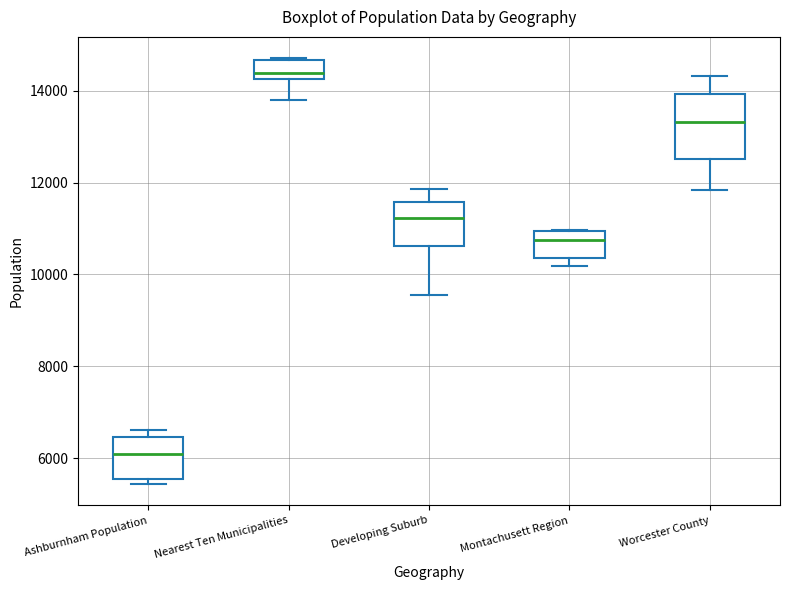

Which box has the lowest median line?

Ashburnham Population